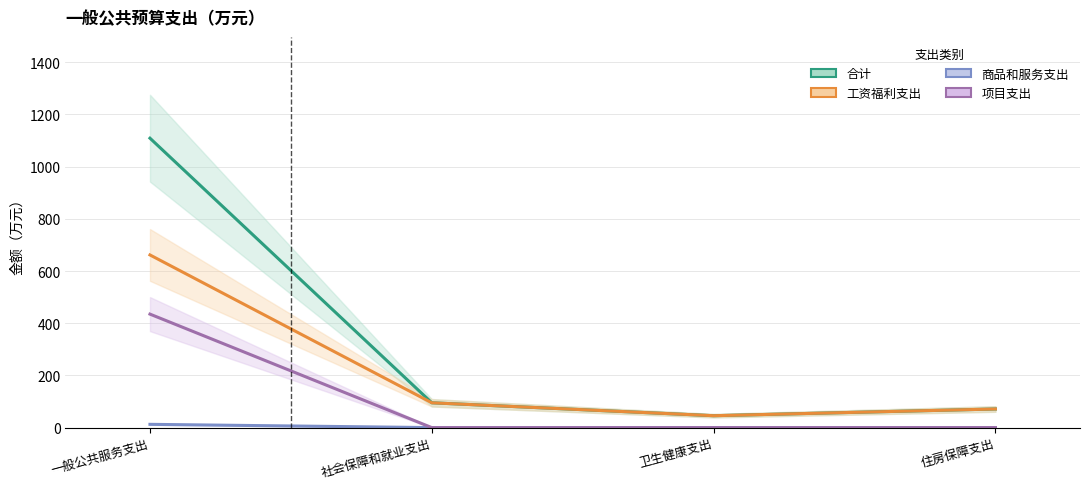

What is the label of the 2nd point from the right?

卫生健康支出